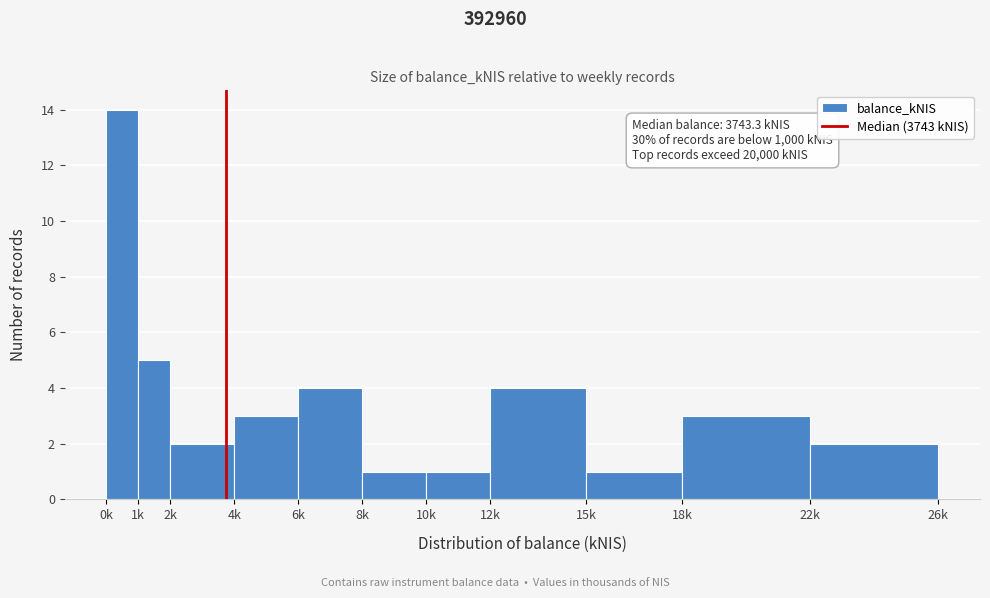

Reading right to left, extract all data points from this chart.

2	3	1	4	1	1	4	3	2	5	14